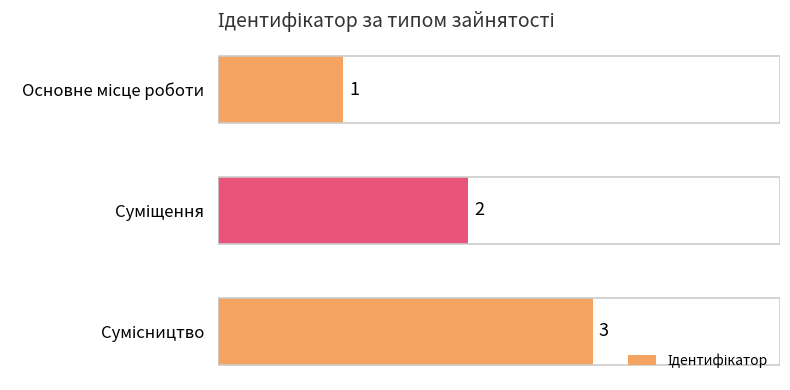

What is the maximum value shown in the chart?

3